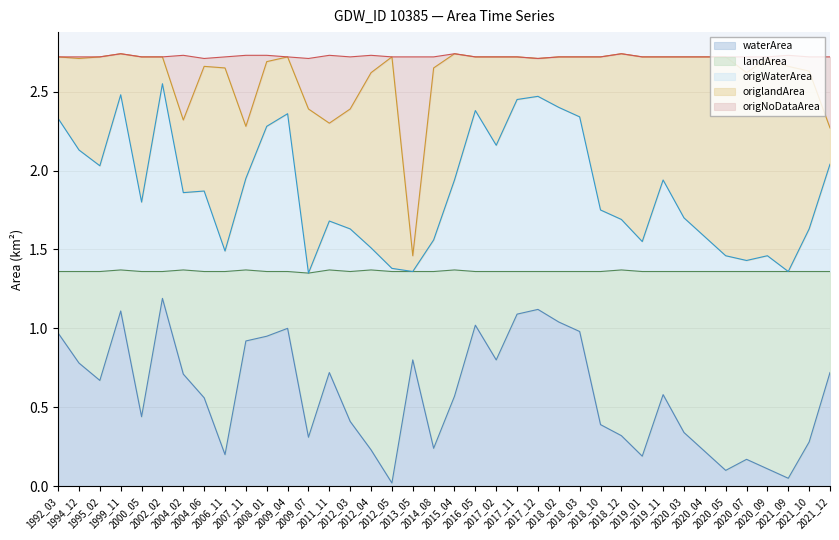

What are all the series names shown in the legend?

waterArea, landArea, origWaterArea, origlandArea, origNoDataArea